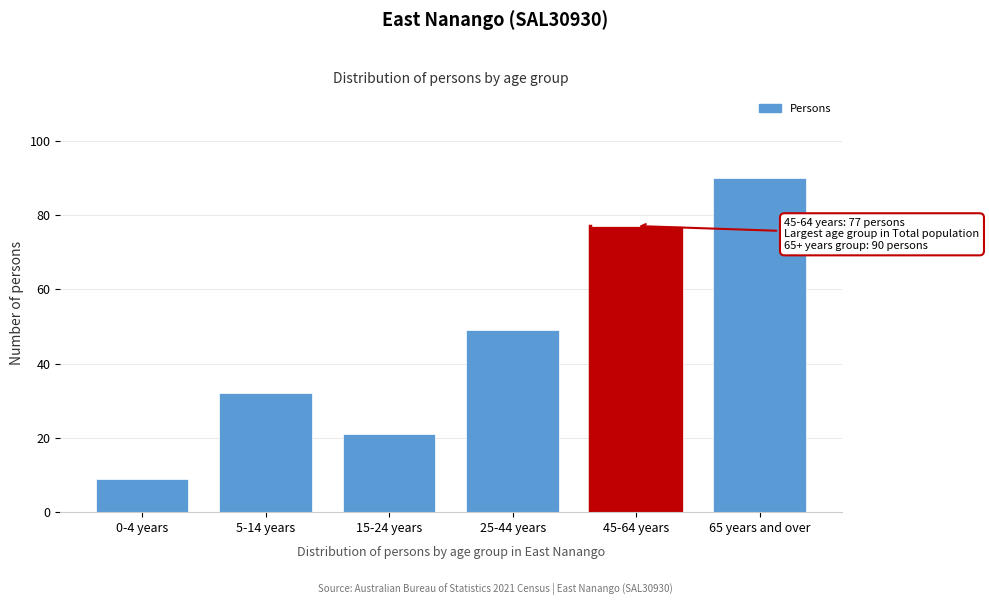

Reading left to right, extract all data points from this chart.

9	32	21	49	77	90